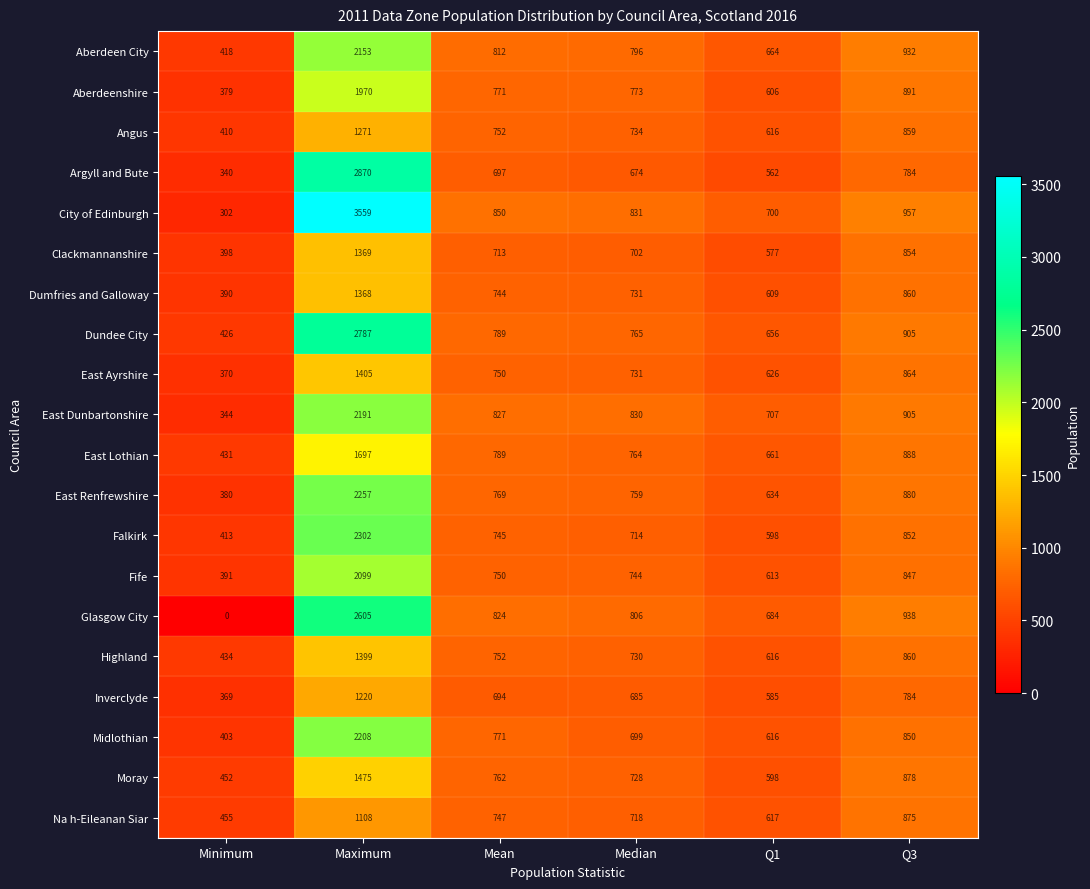

Which series changed the most between Maximum and Q3?

City of Edinburgh